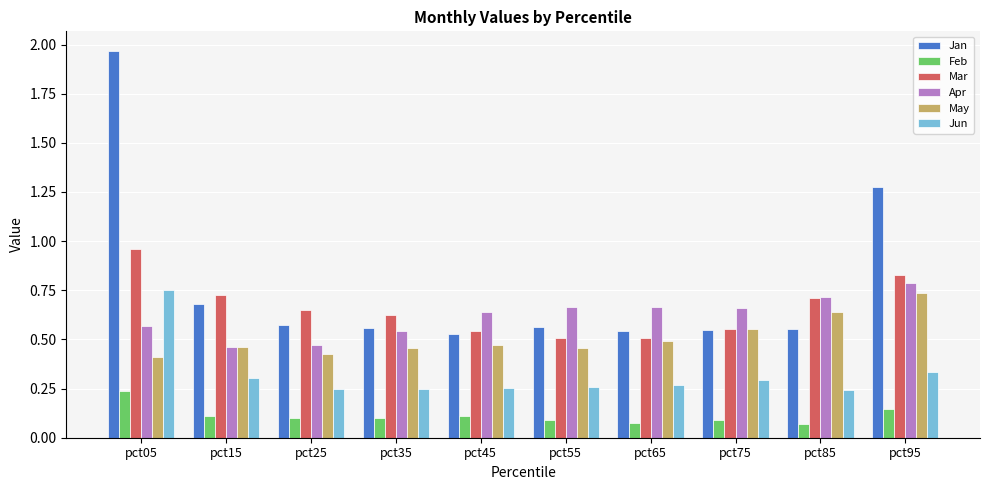

Count the Jan values in the range 0 to 1.

8